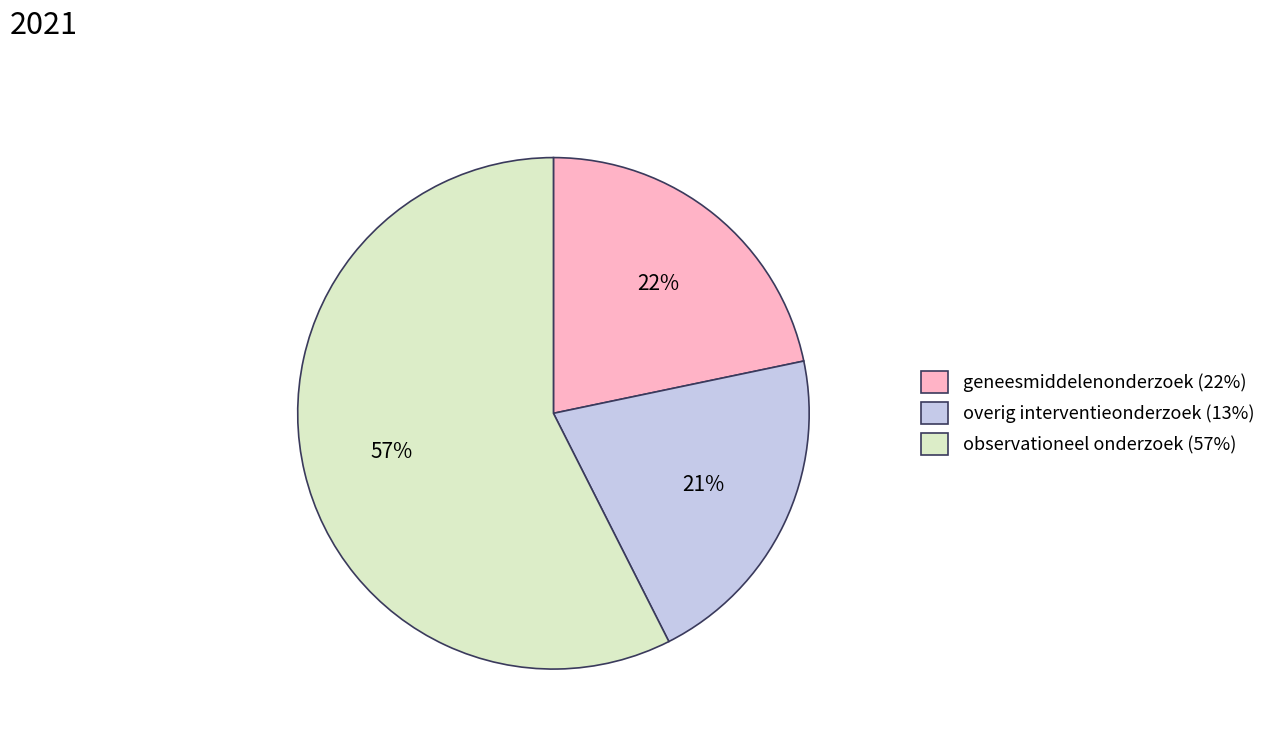

What is the largest slice in the pie chart?

observationeel onderzoek (57%)